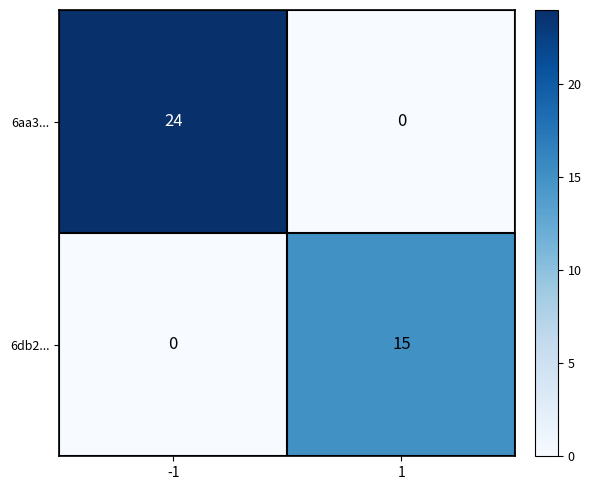

What is the difference between the 6db2... values at 1 and -1?

15